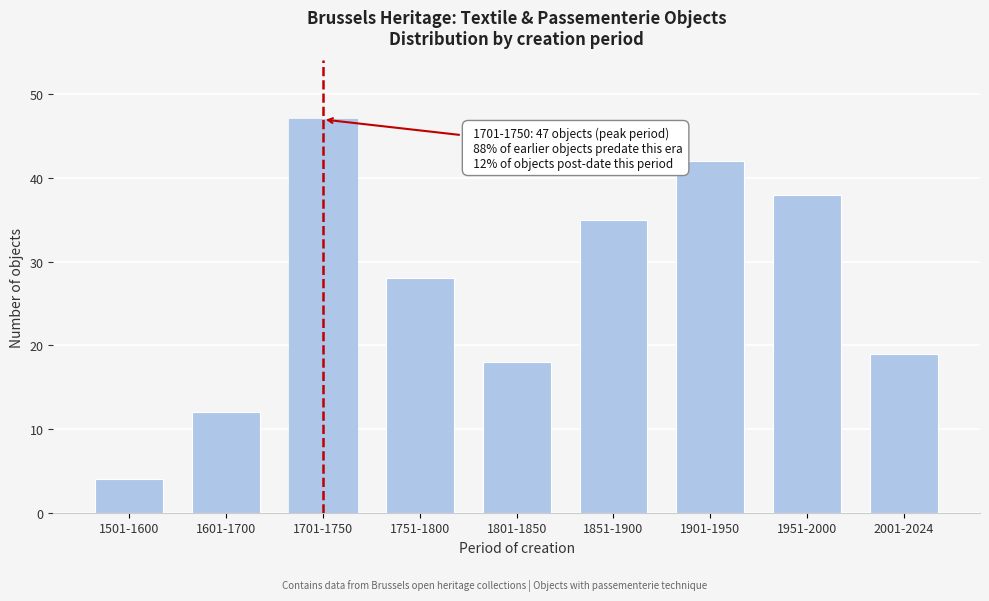

Reading right to left, list all the values displayed in this chart.

2001-2024=19	1951-2000=38	1901-1950=42	1851-1900=35	1801-1850=18	1751-1800=28	1701-1750=47	1601-1700=12	1501-1600=4